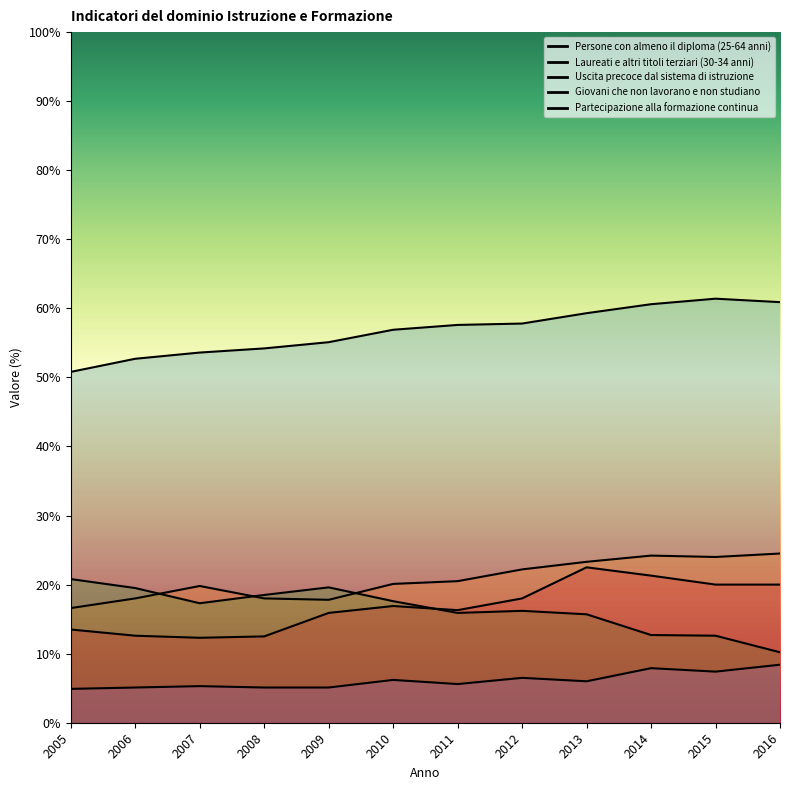

What is the approximate value of Uscita precoce dal sistema di istruzione at 2005?

20.8